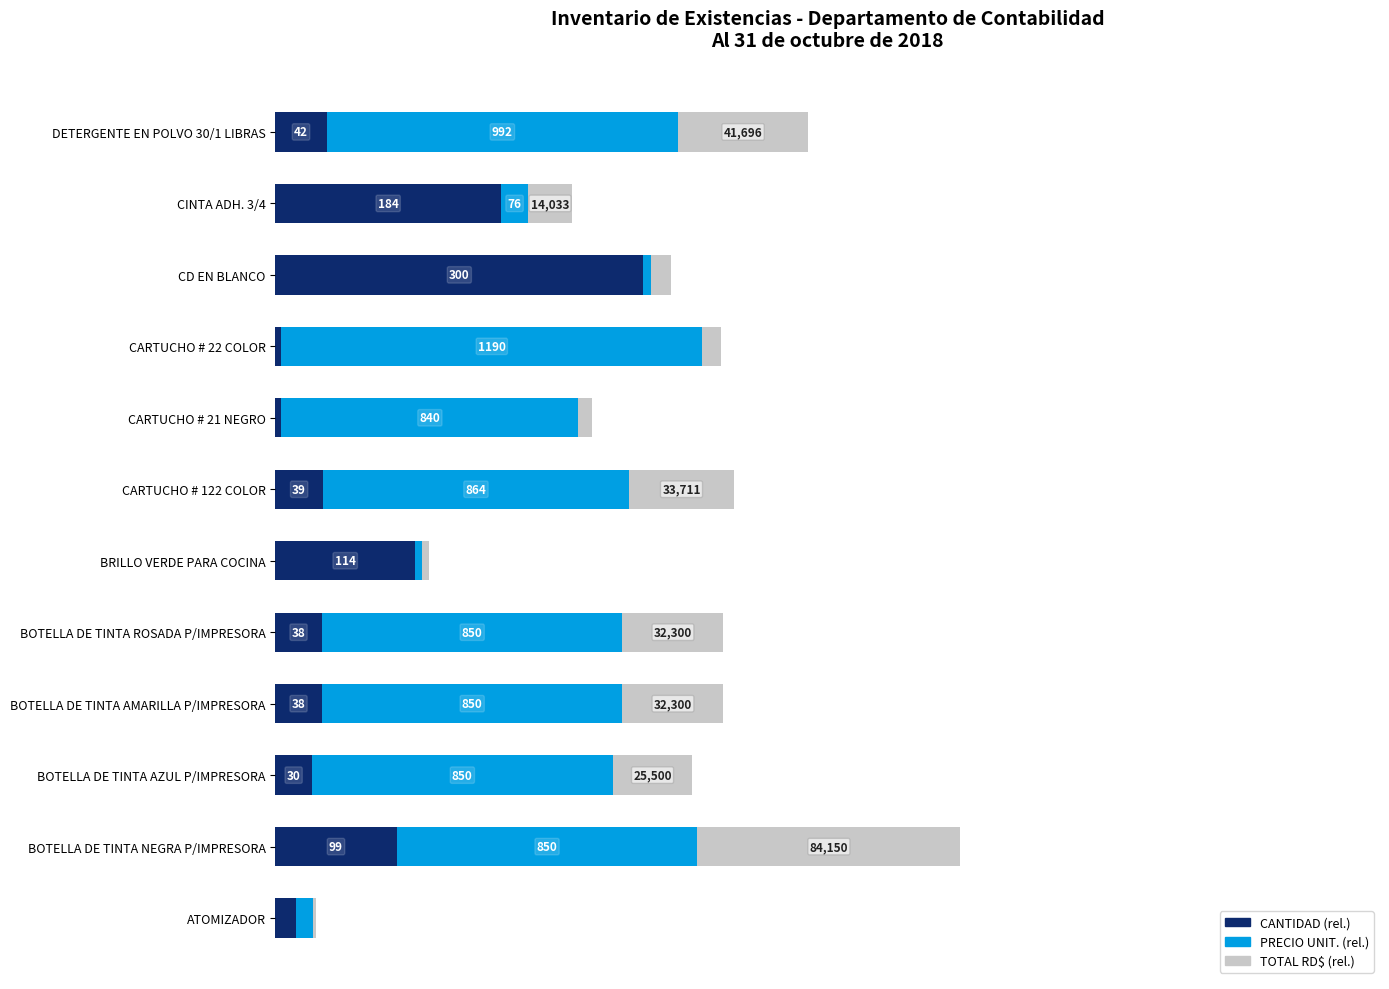

Which series has the widest spread of values?

PRECIO UNIT. (rel.)